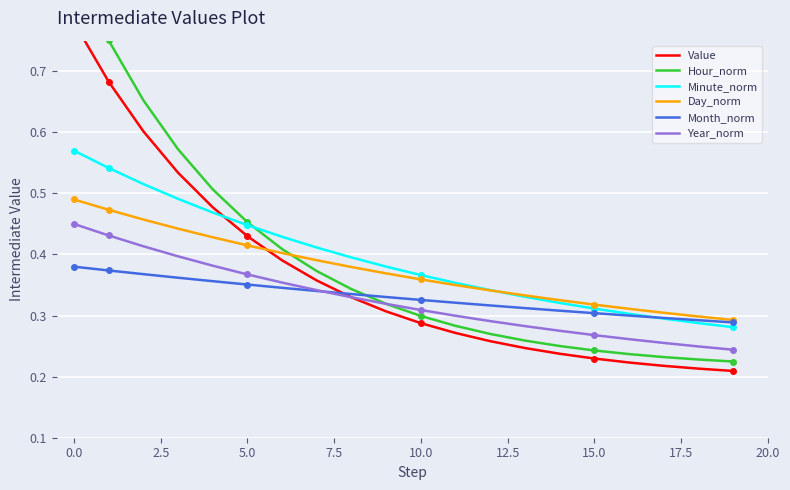

True or false: Year_norm and Minute_norm intersect in this chart.

False